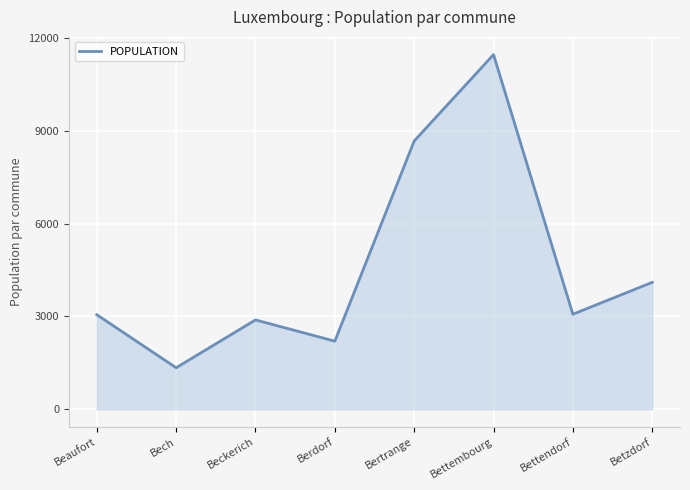

What is the greatest value displayed?

11466